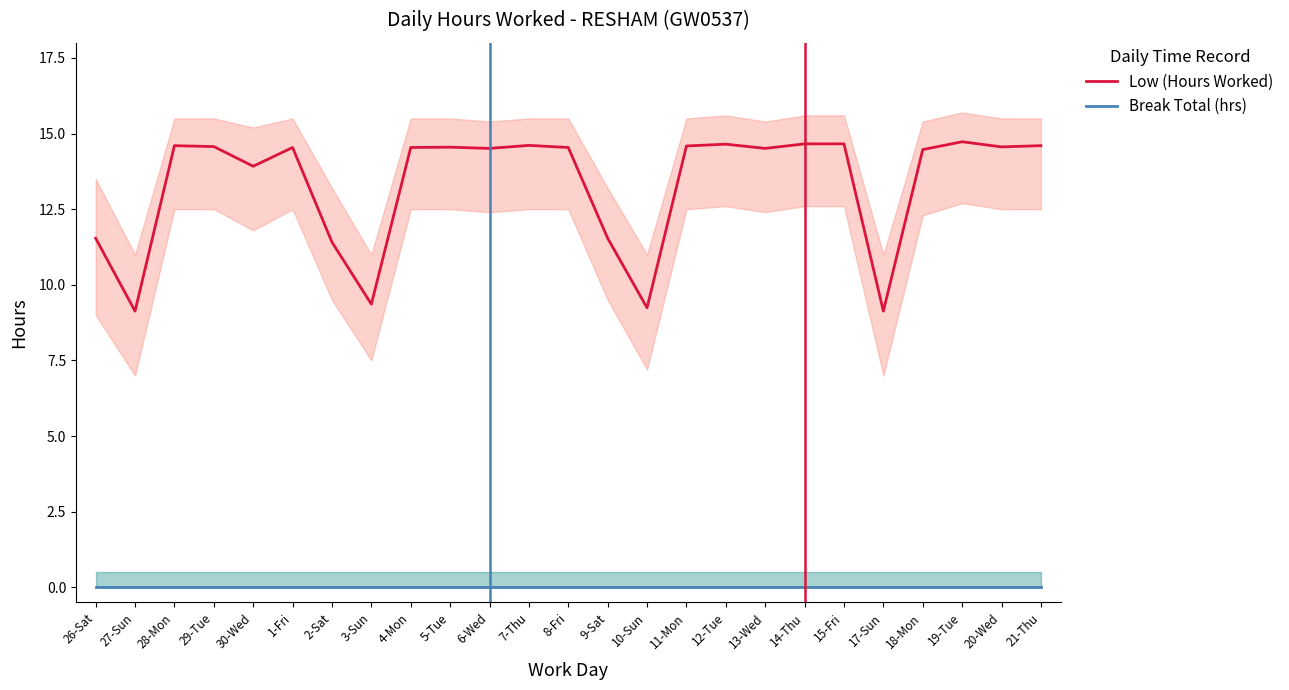

At which category is the sum across all series the highest?

19-Tue